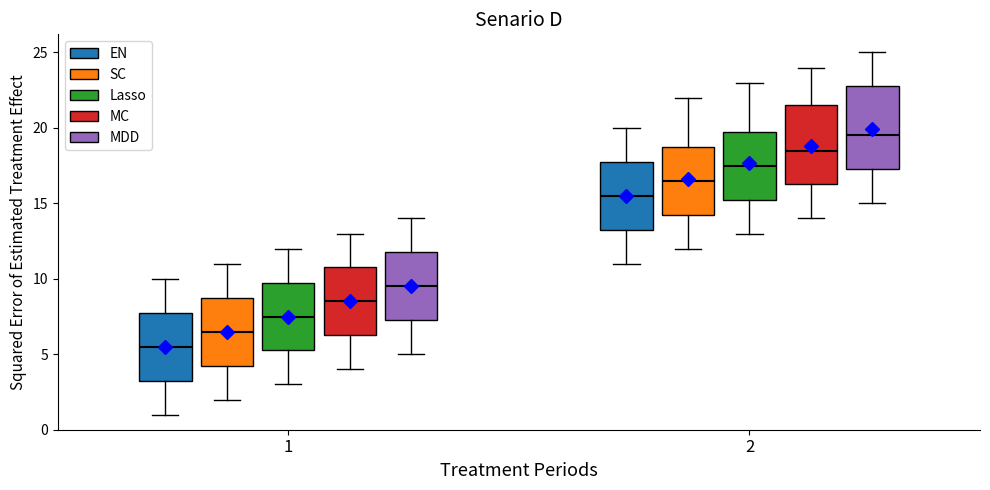

Where is the lower edge of the box for 2 (SC) on the y-axis? The values are not printed on the chart, so give them approximately, as read against the axis.

14.5